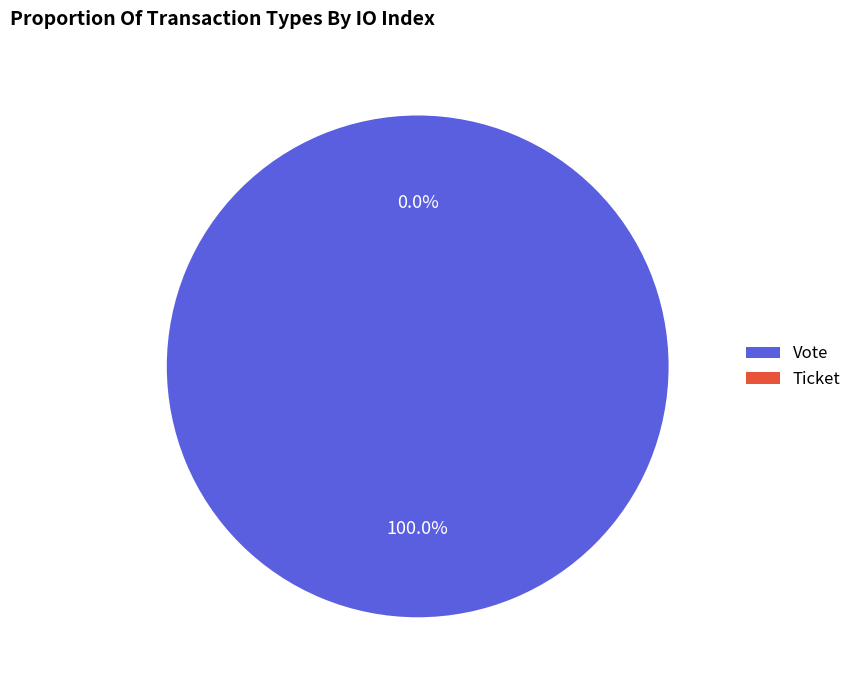

True or false: Ticket accounts for 14% of the total.

False